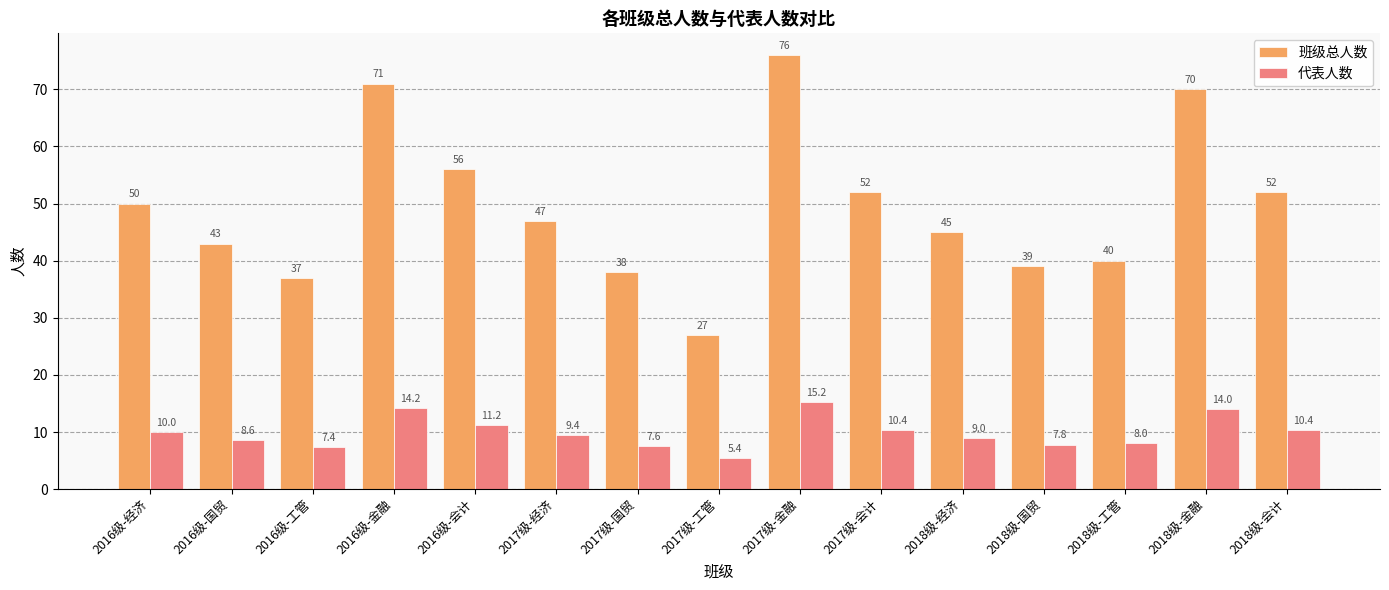

What is the label of the 9th bar from the left?

2017级-金融